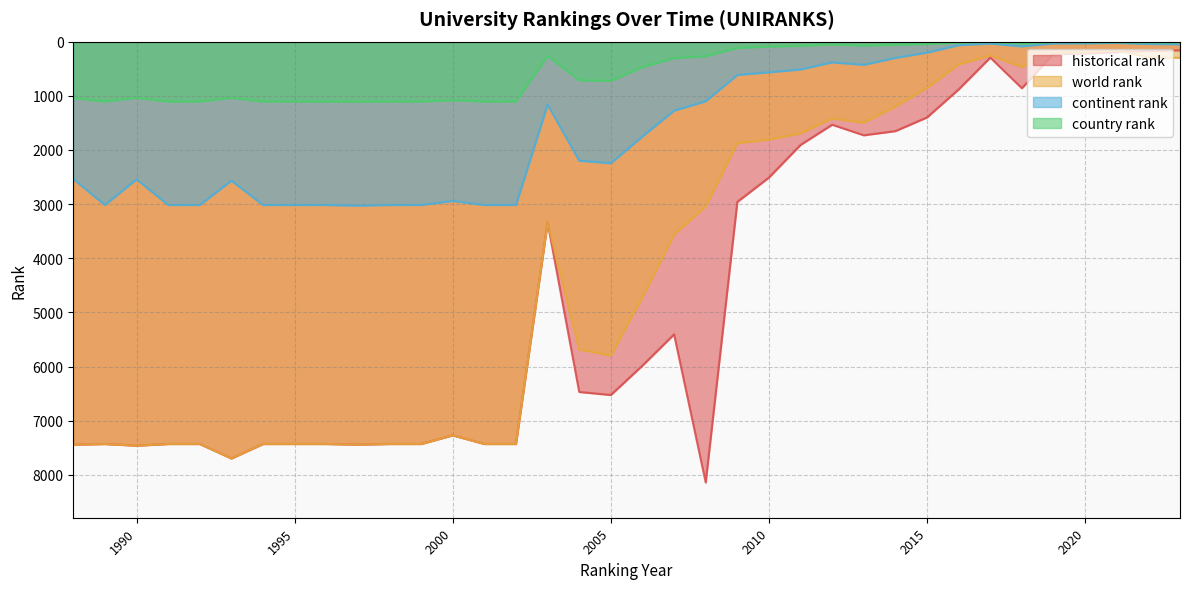

Which series has the widest spread of values?

historical rank